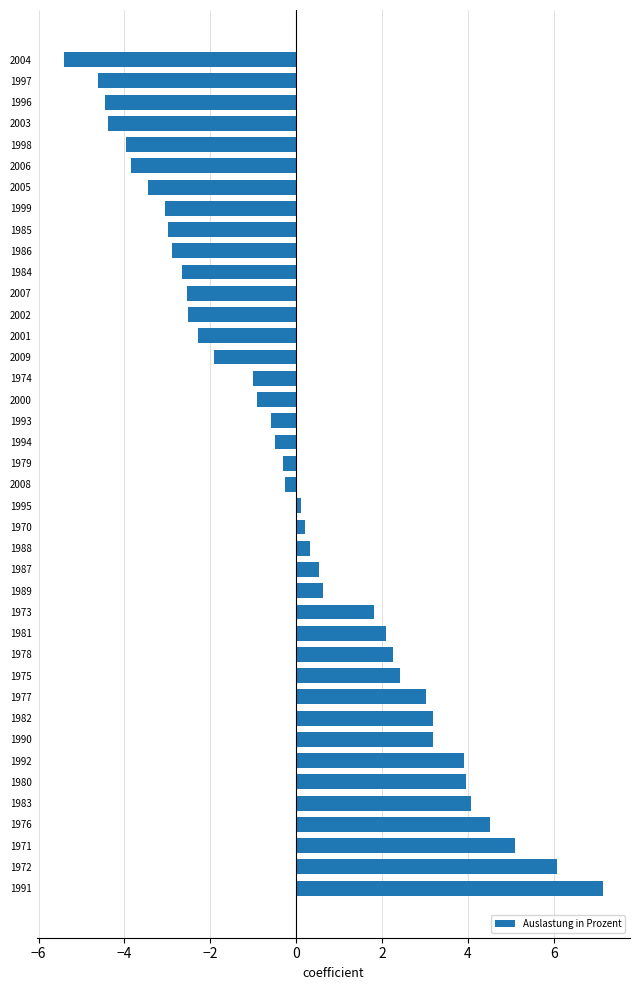

What is the difference between the maximum and minimum values?

12.6